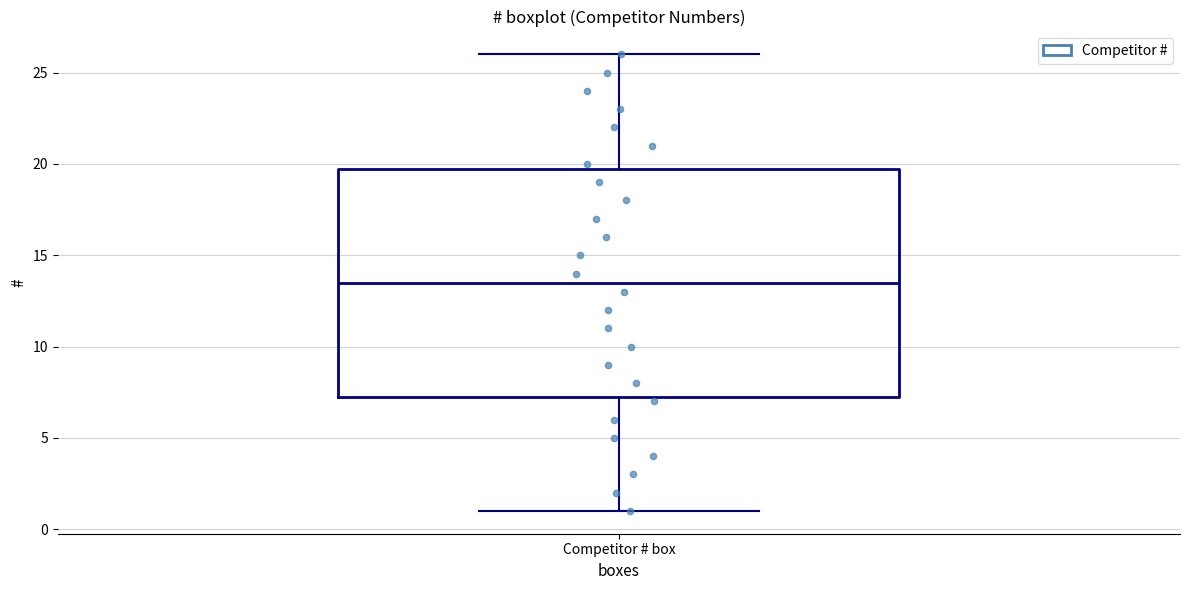

Transcribe this box plot: give where the median line is, the range the box spans, and where the two whiskers end, as read against the y-axis. The values are not printed on the chart, so give them approximately, as read against the axis.

median 13.5, box 7.5 to 20.0, whiskers 1.0 to 26.0